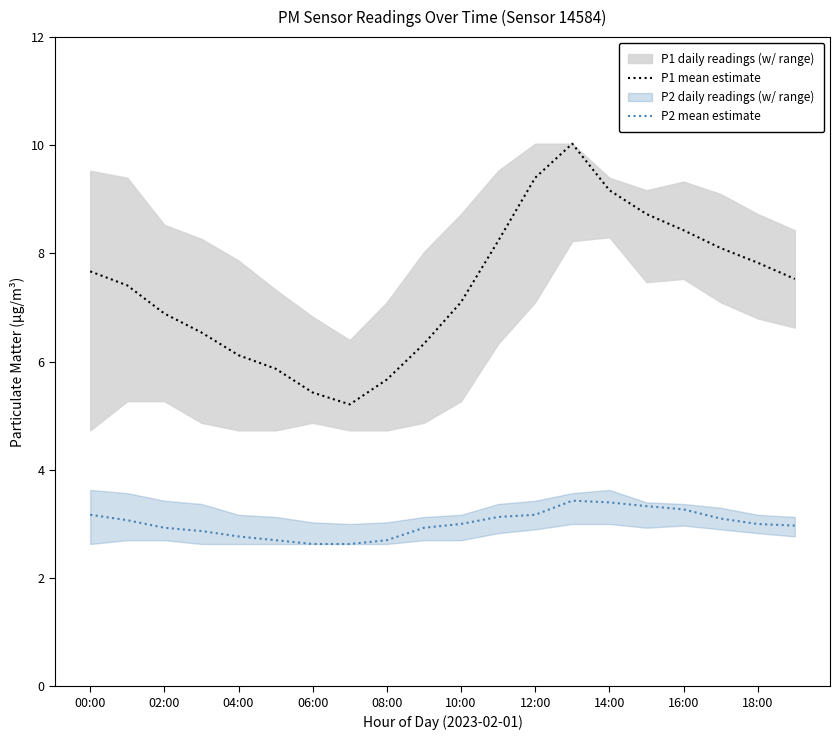

What is the average value of the P2 mean estimate series?

3.0